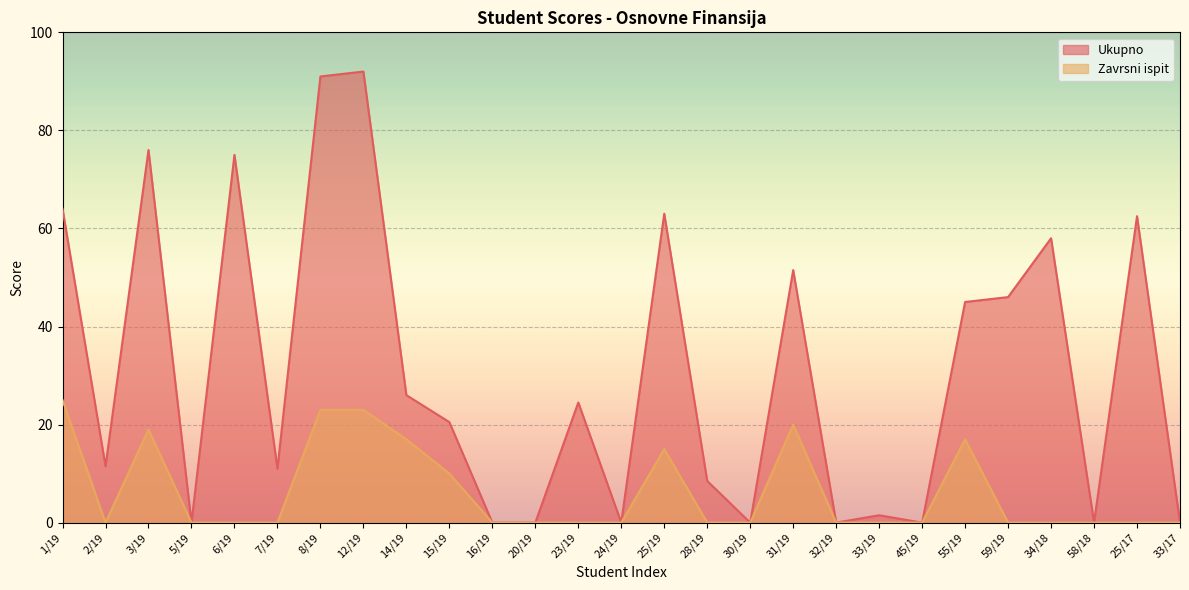

True or false: Ukupno and Zavrsni ispit intersect in this chart.

False